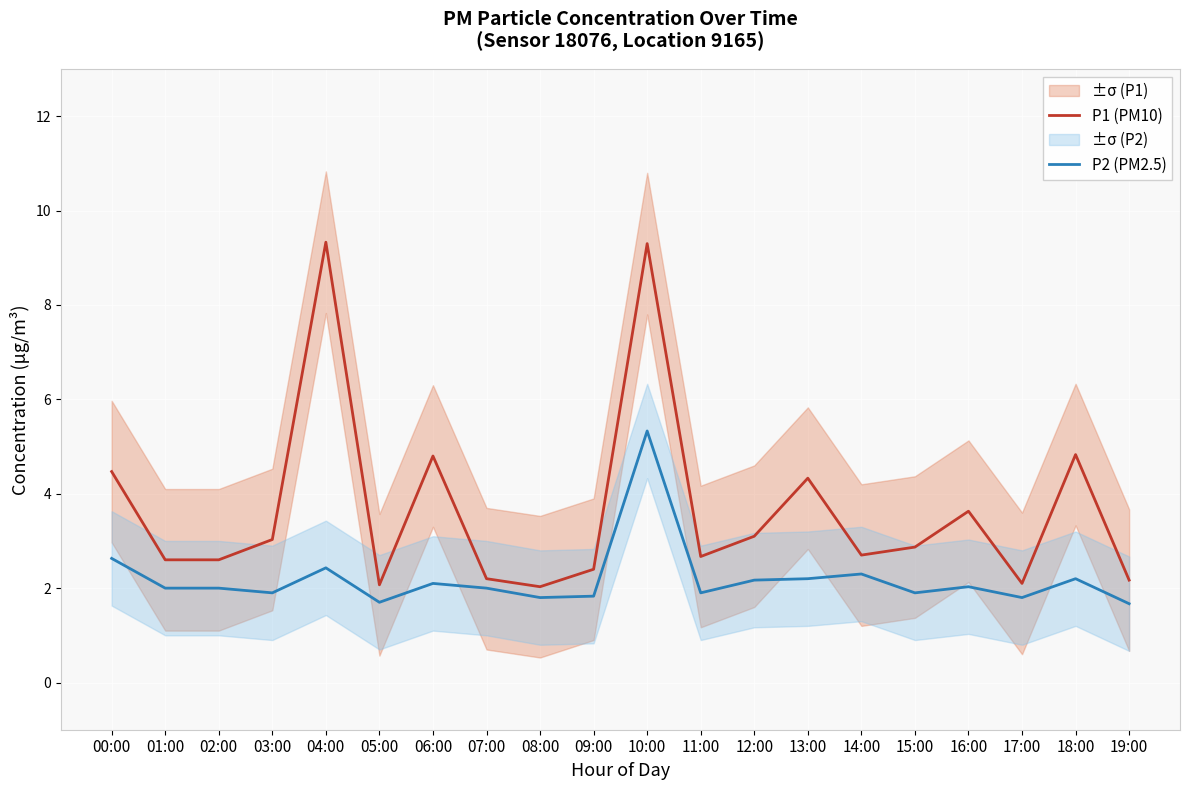

Reading right to left, list all the values displayed in this chart.

P1 (PM10): 19:00=2.2	18:00=4.8	17:00=2.1	16:00=3.6	15:00=2.9	14:00=2.7	13:00=4.3	12:00=3.1	11:00=2.7	10:00=9.3	09:00=2.4	08:00=2.0	07:00=2.2	06:00=4.8	05:00=2.1	04:00=9.3	03:00=3.0	02:00=2.6	01:00=2.6	00:00=4.5
P2 (PM2.5): 19:00=1.7	18:00=2.2	17:00=1.8	16:00=2.0	15:00=1.9	14:00=2.3	13:00=2.2	12:00=2.2	11:00=1.9	10:00=5.3	09:00=1.8	08:00=1.8	07:00=2.0	06:00=2.1	05:00=1.7	04:00=2.4	03:00=1.9	02:00=2.0	01:00=2.0	00:00=2.6